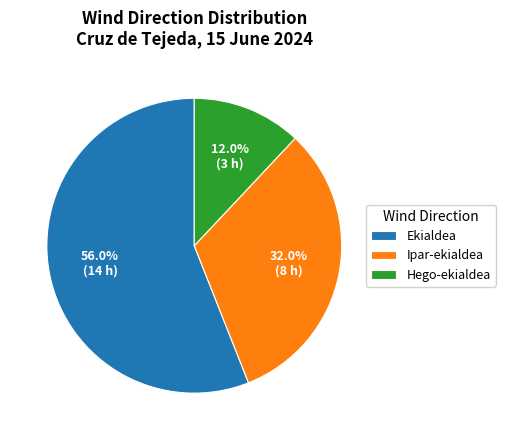

Does Ipar-ekialdea account for over 50% of the chart?

No